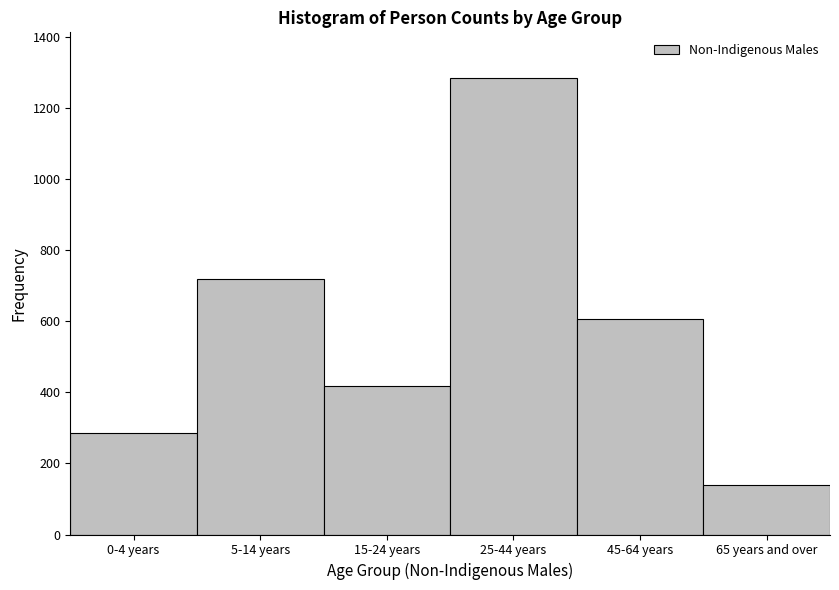

Reading left to right, what are all the values shown in this chart?

286	718	417	1285	607	140